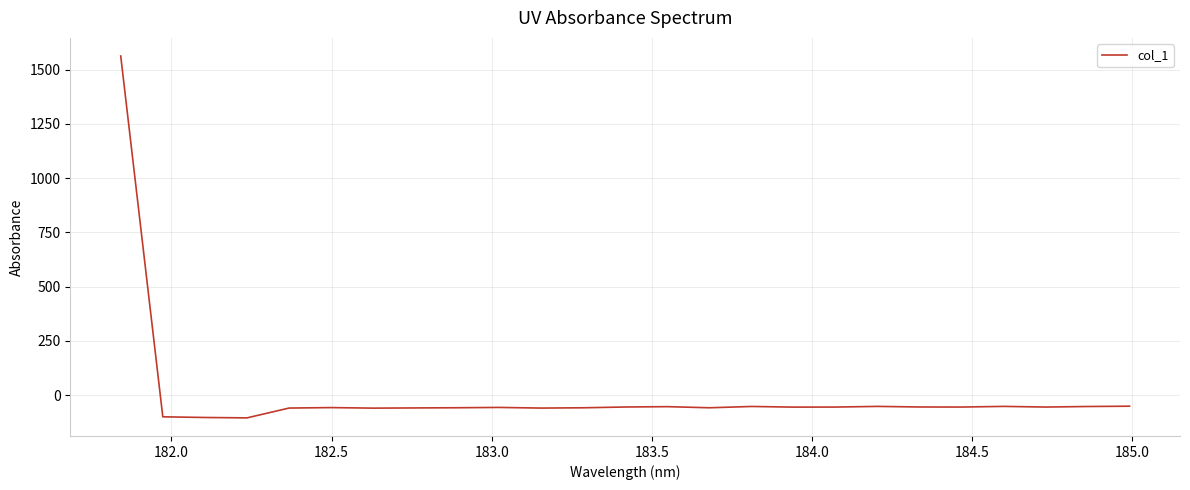

What is the difference between the maximum and minimum values?

1666.8